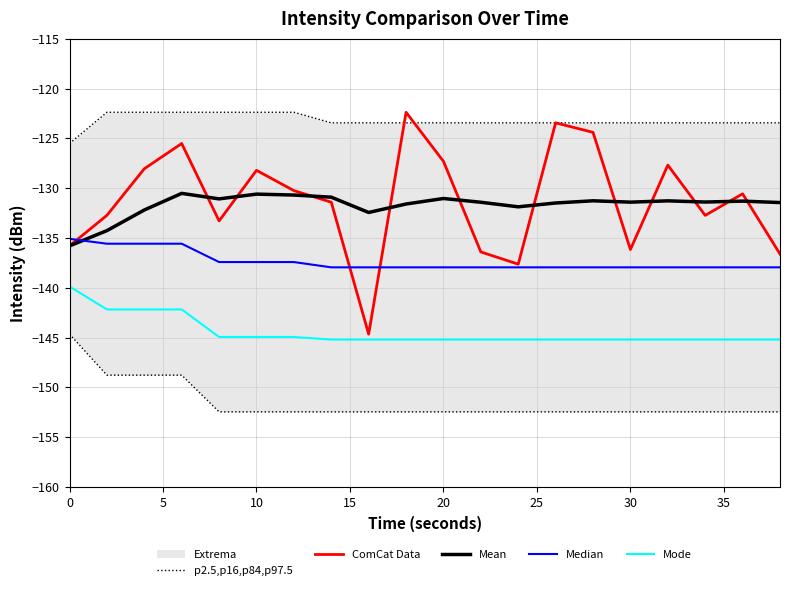

True or false: ComCat Data has a value of -77.0 at 0.

False